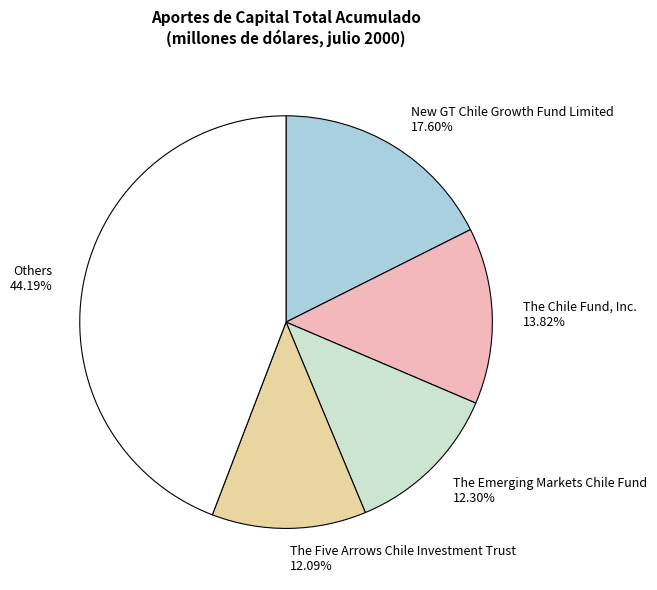

Which category has the biggest portion of the pie?

Others